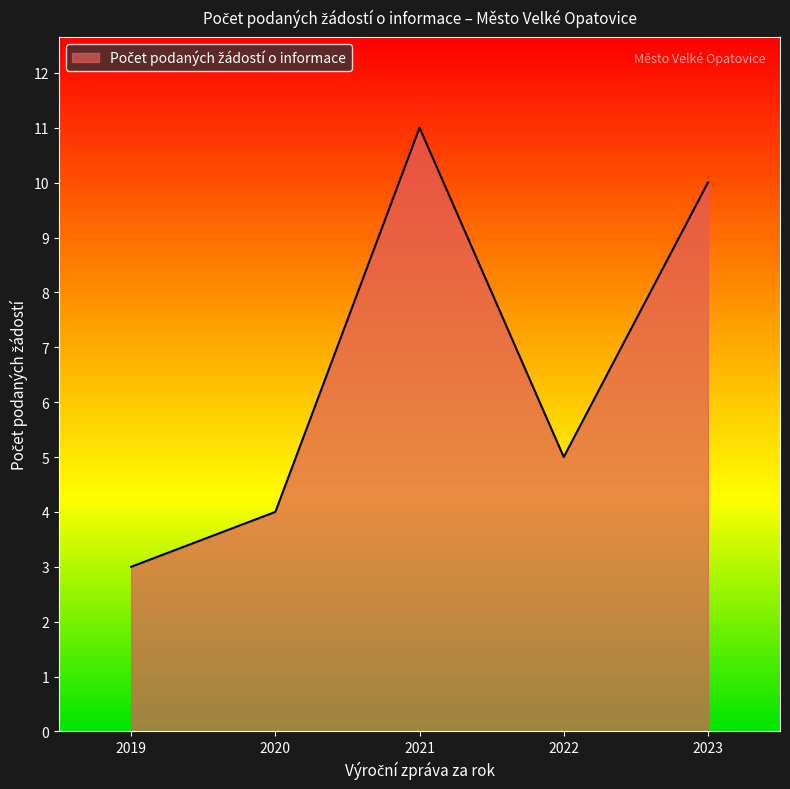

Which category has the highest value across all series?

2021